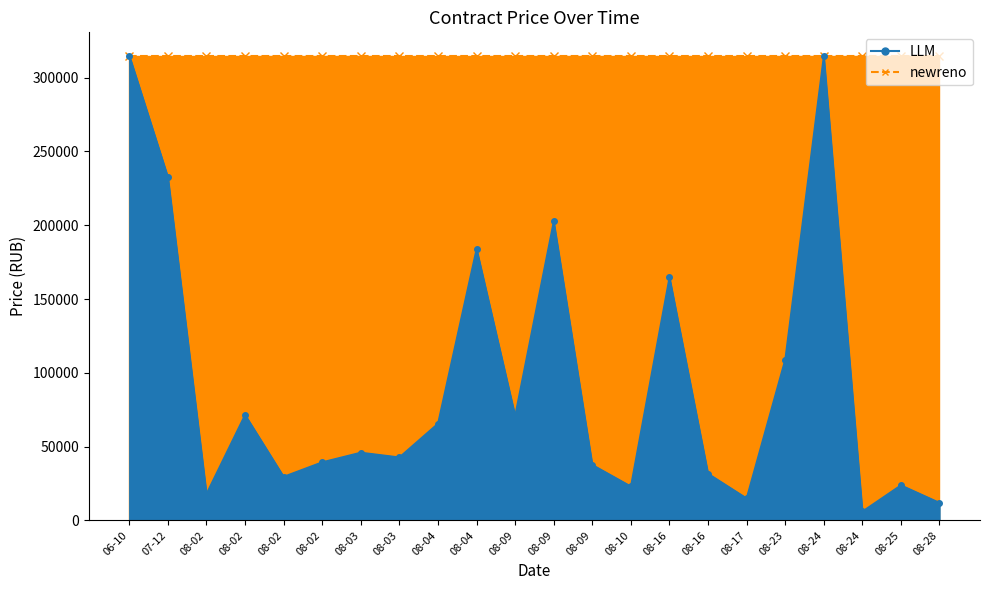

Is it true that the value at 08-02 is 24776.0?

False